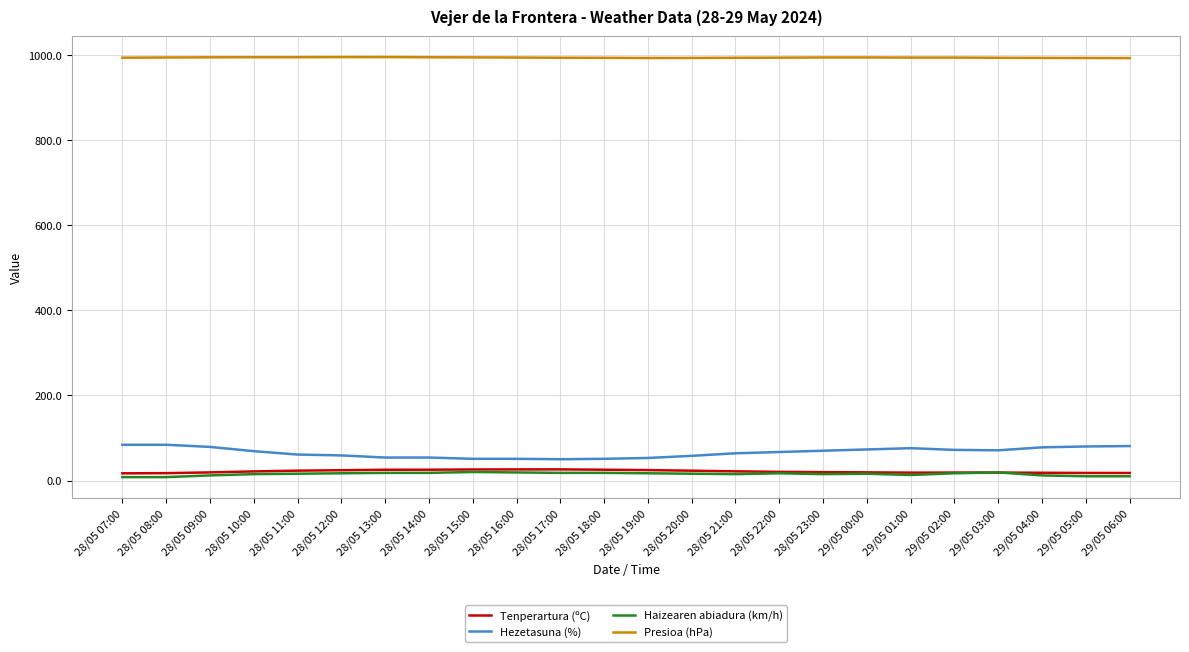

What is the spread (max minus min) of values at 29/05 04:00?

981.3